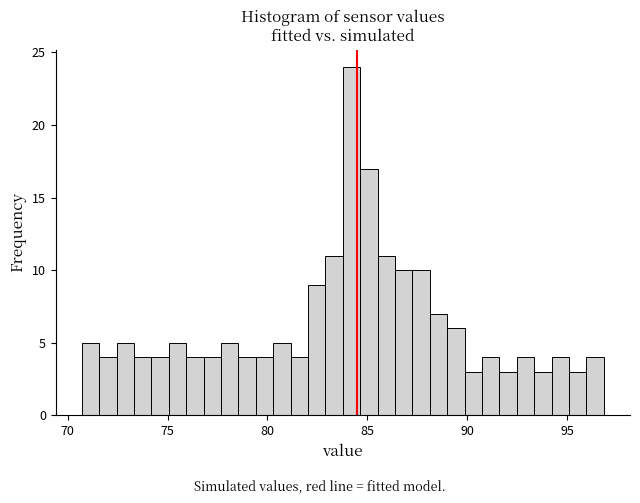

Read against the x-axis, roughly where is the centre of the tallest bar?

84.0